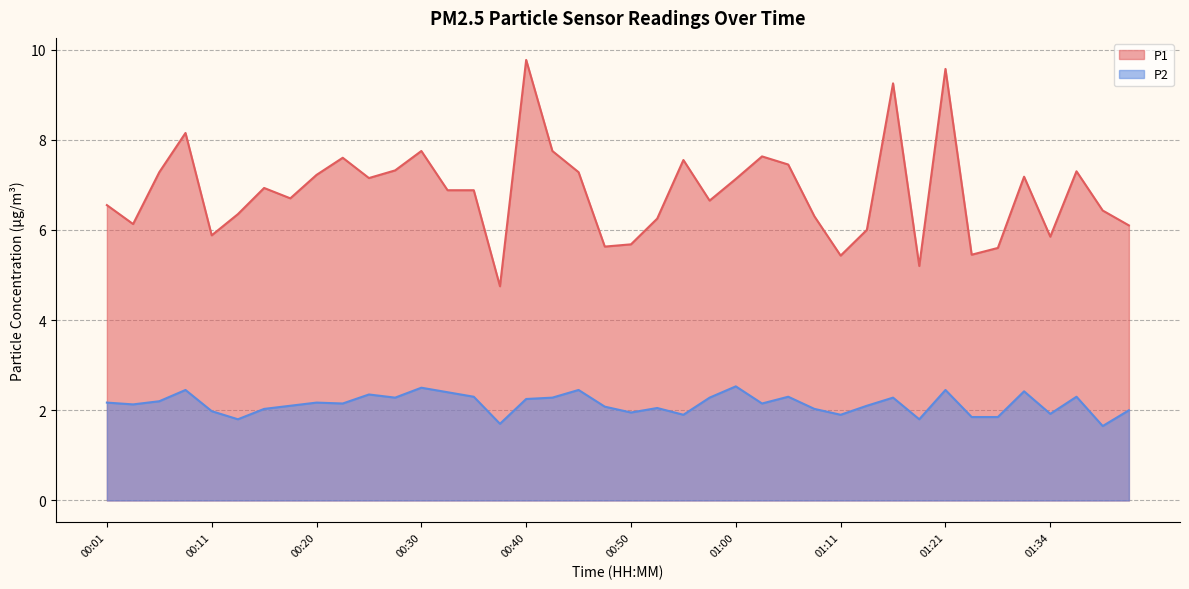

What is the sum of the P2 values at 00:50 and 00:13?

3.8